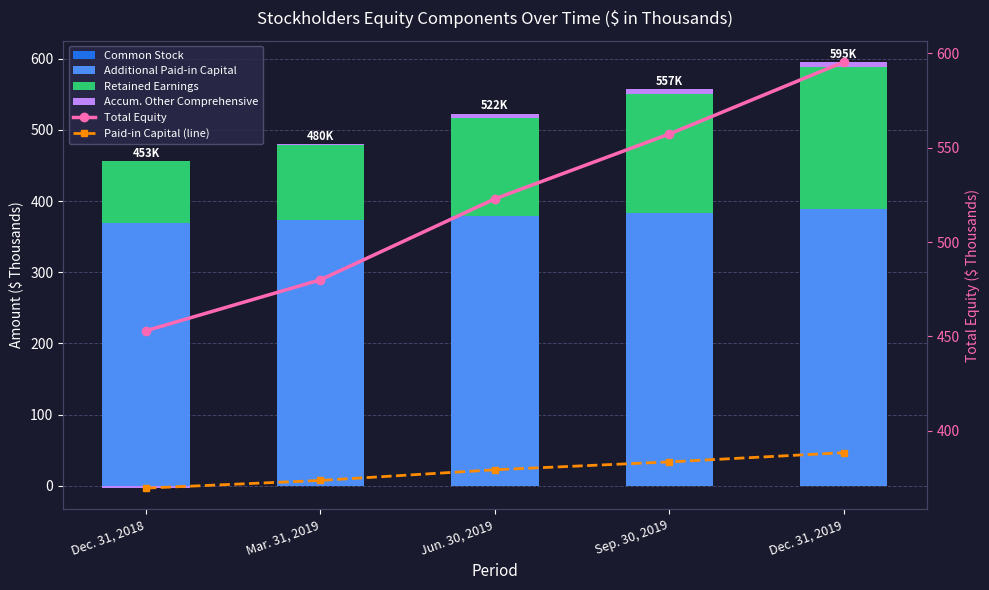

What is the average value of the Accum. Other Comprehensive series?

4.4